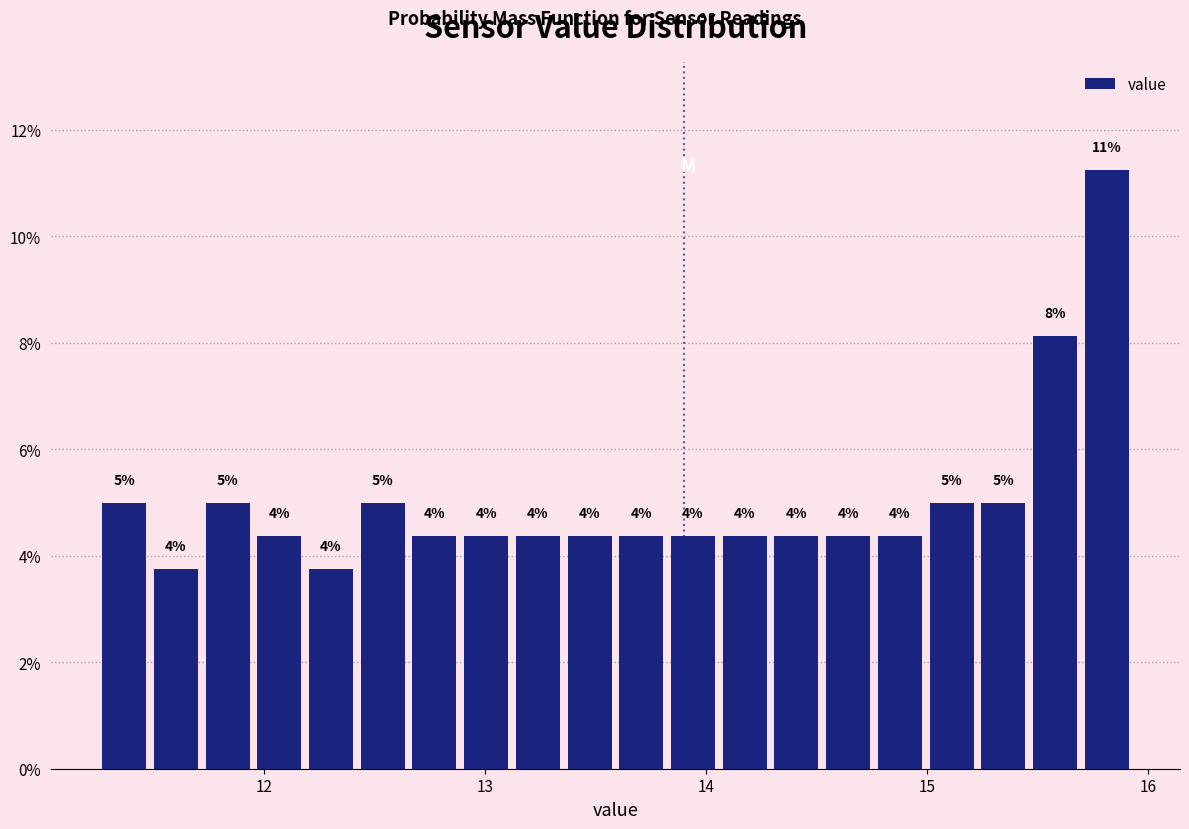

Read against the x-axis, roughly where is the centre of the tallest bar?

15.8